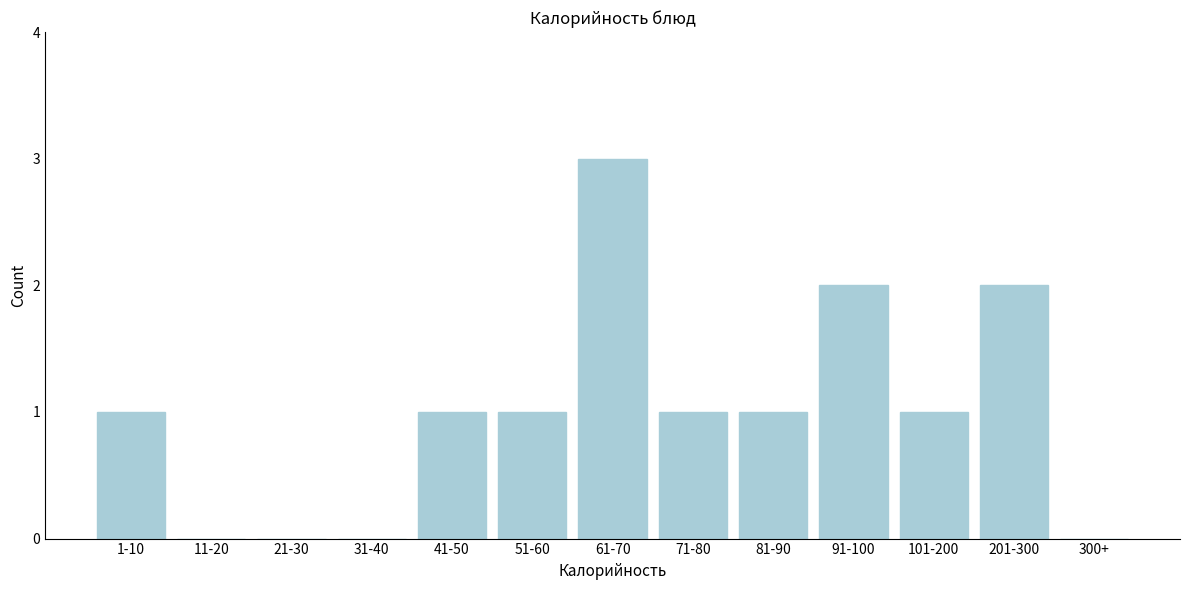

Reading left to right, list all the values displayed in this chart.

1-10=1	11-20=0	21-30=0	31-40=0	41-50=1	51-60=1	61-70=3	71-80=1	81-90=1	91-100=2	101-200=1	201-300=2	300+=0